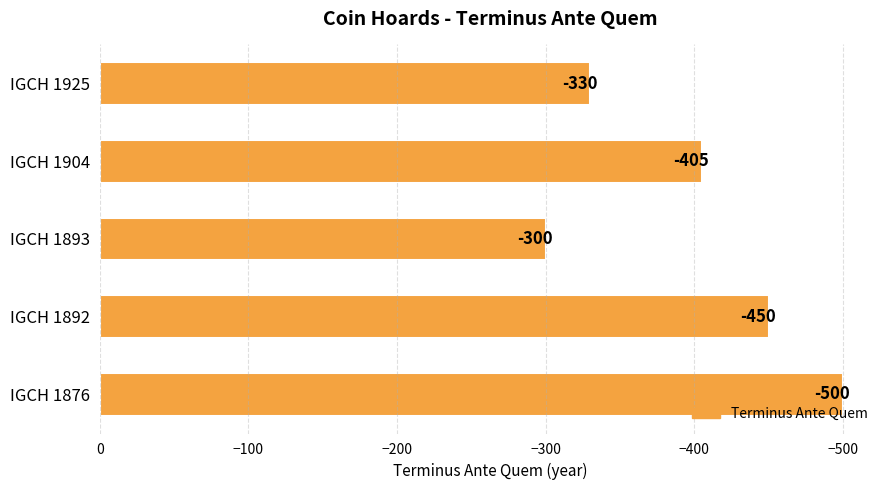

Count the number of categories in the chart.

5